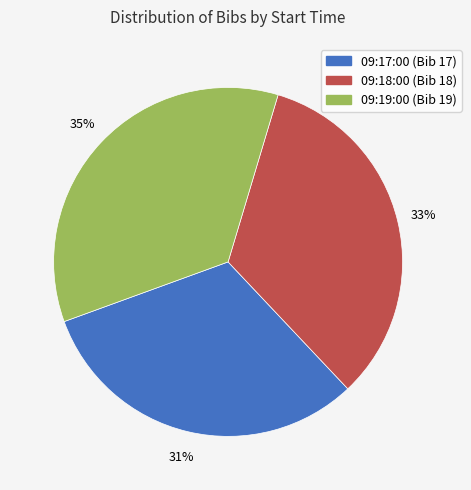

Rank the categories by value from lowest to highest.

09:17:00, 09:18:00, 09:19:00